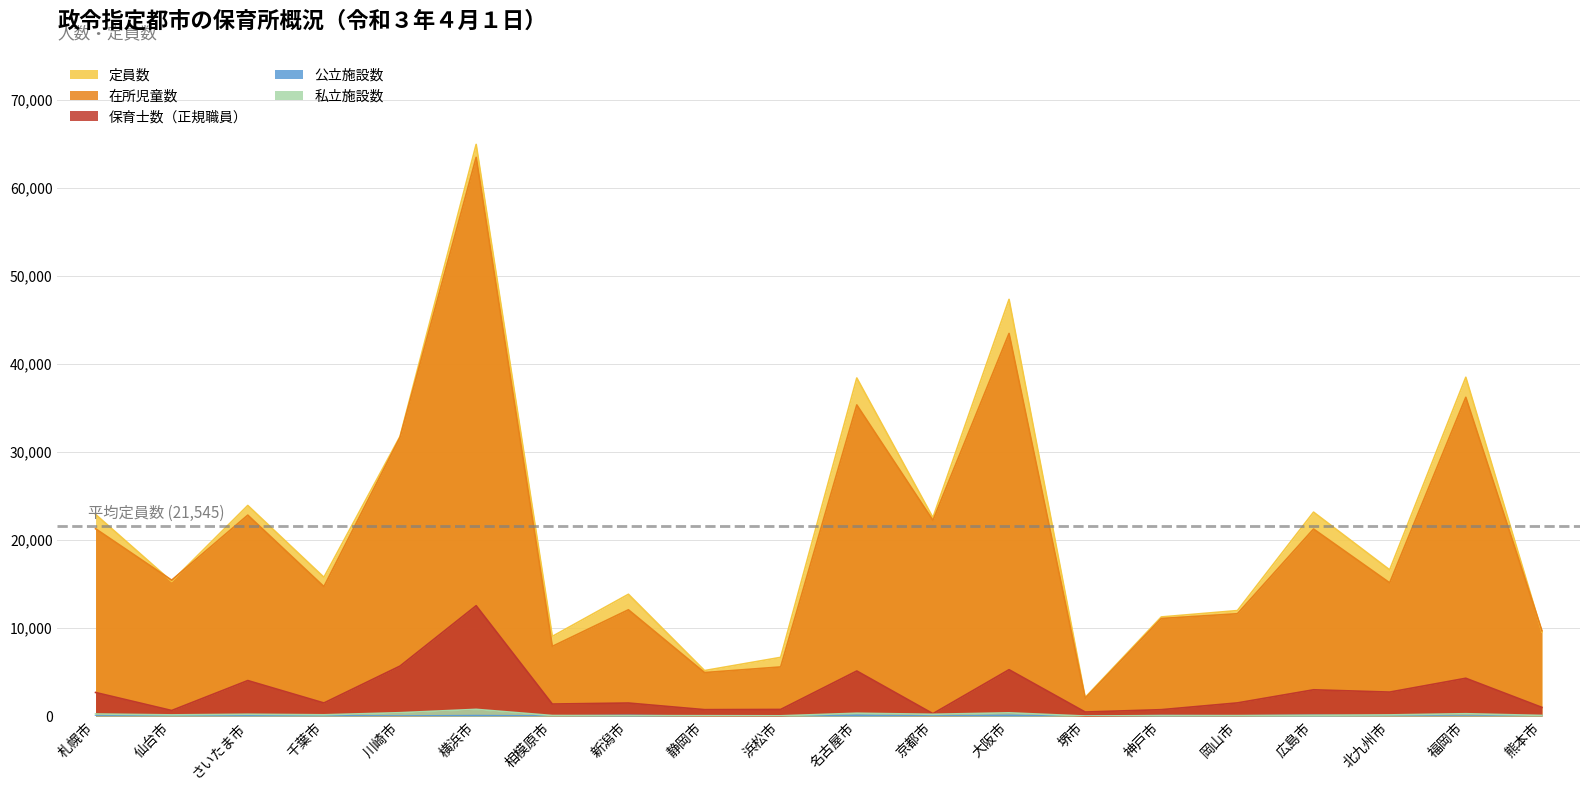

Which has a higher value, 札幌市 or 相模原市?

札幌市